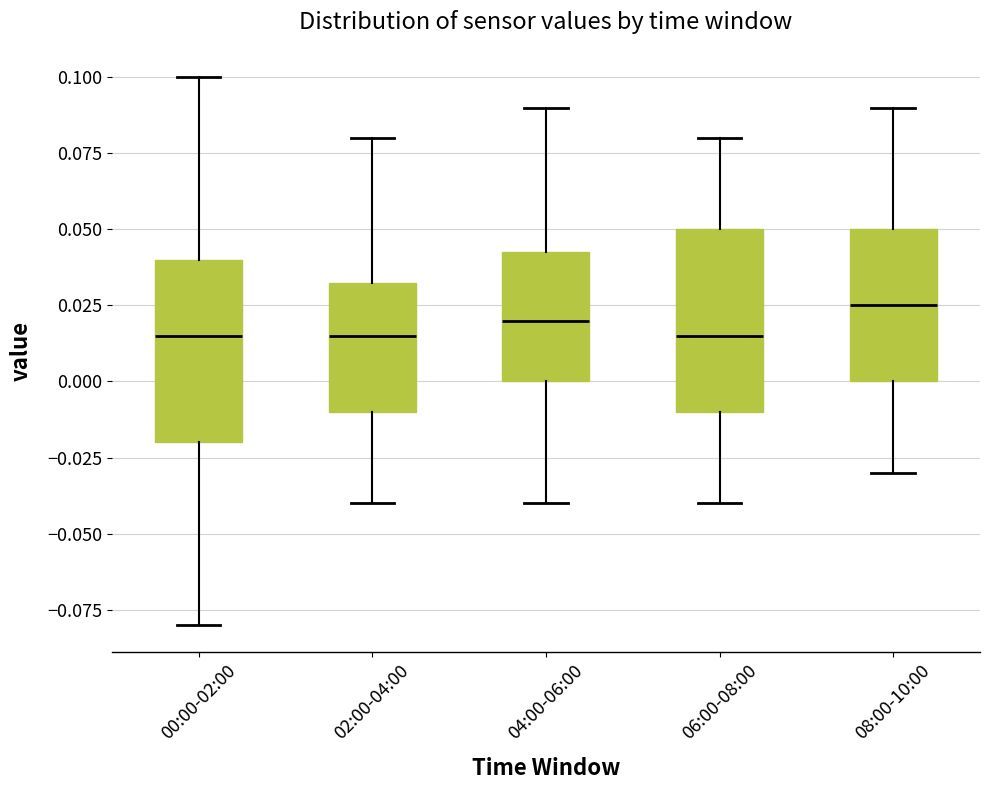

Reading left to right, read every box against the y-axis: the position of its median line, the range the box covers, and the ends of its whiskers. The values are not printed on the chart, so give them approximately, as read against the axis.

00:00-02:00: median 0.015, box -0.020 to 0.040, whiskers -0.080 to 0.100
02:00-04:00: median 0.015, box -0.010 to 0.035, whiskers -0.040 to 0.080
04:00-06:00: median 0.020, box 0.000 to 0.045, whiskers -0.040 to 0.090
06:00-08:00: median 0.015, box -0.010 to 0.050, whiskers -0.040 to 0.080
08:00-10:00: median 0.025, box 0.000 to 0.050, whiskers -0.030 to 0.090